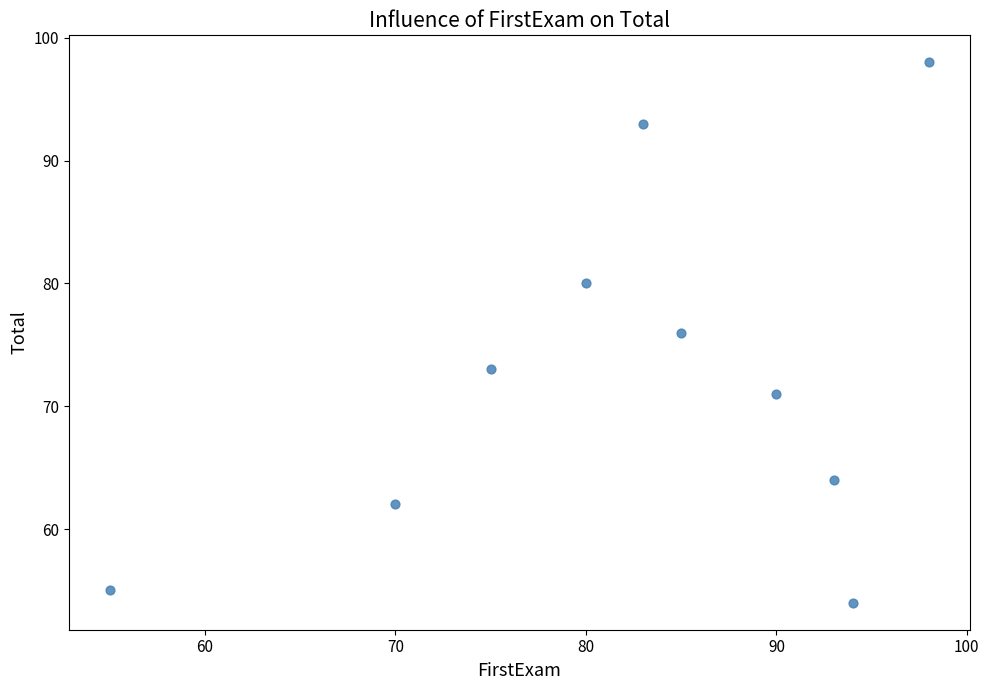

What is the average Y value?

73